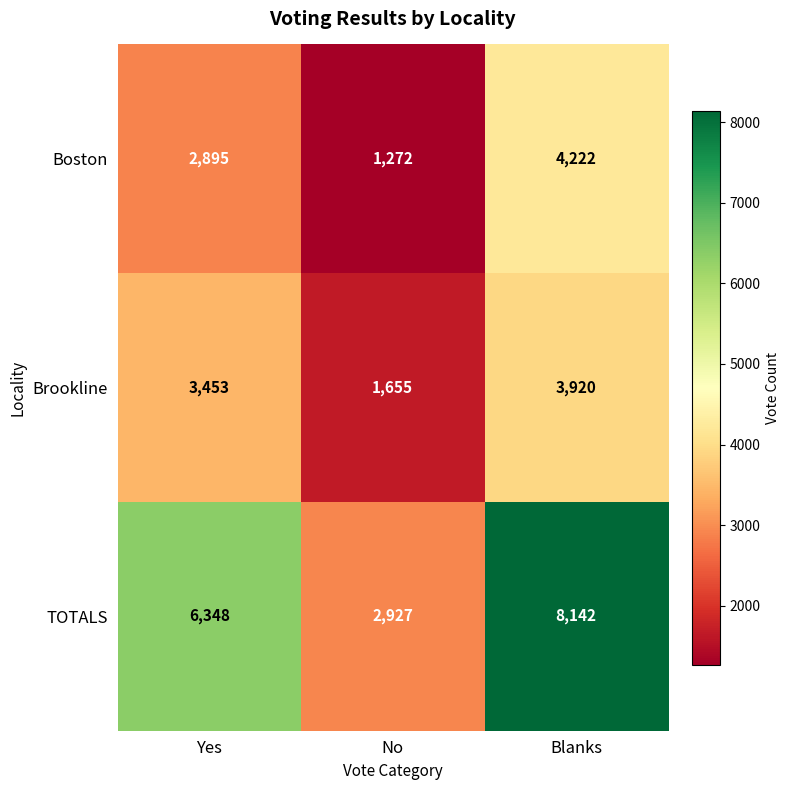

What is the maximum value shown in the chart?

8142